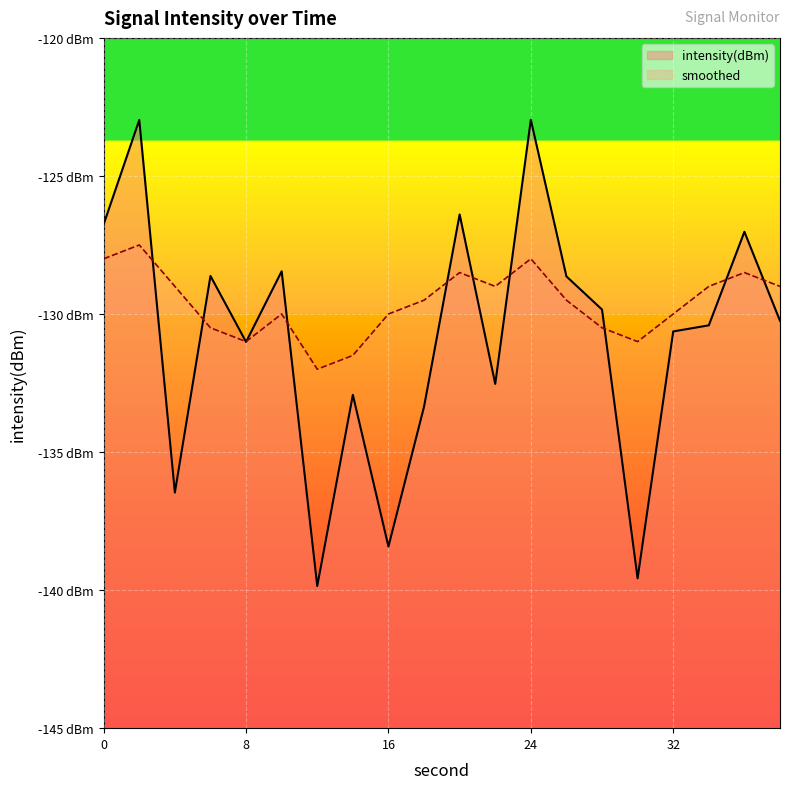

What is the difference between the second highest and second lowest values in the intensity(dBm) series?

16.6